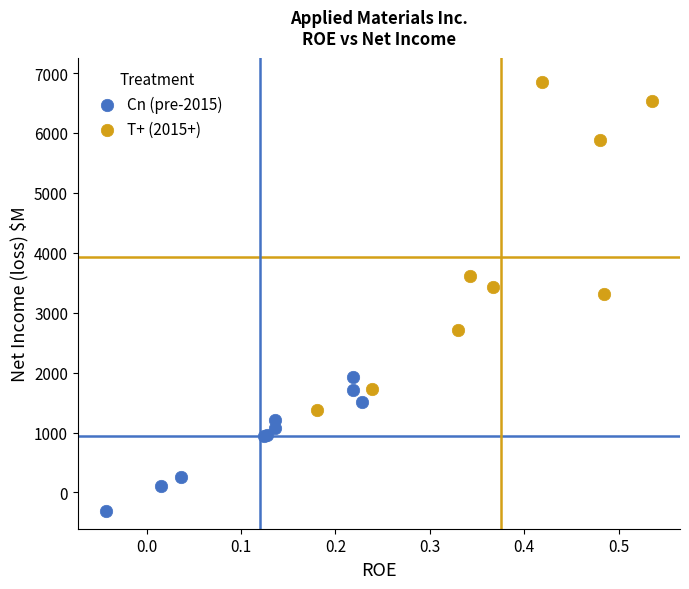

Which series has the widest spread of Y values?

T+ (2015+)